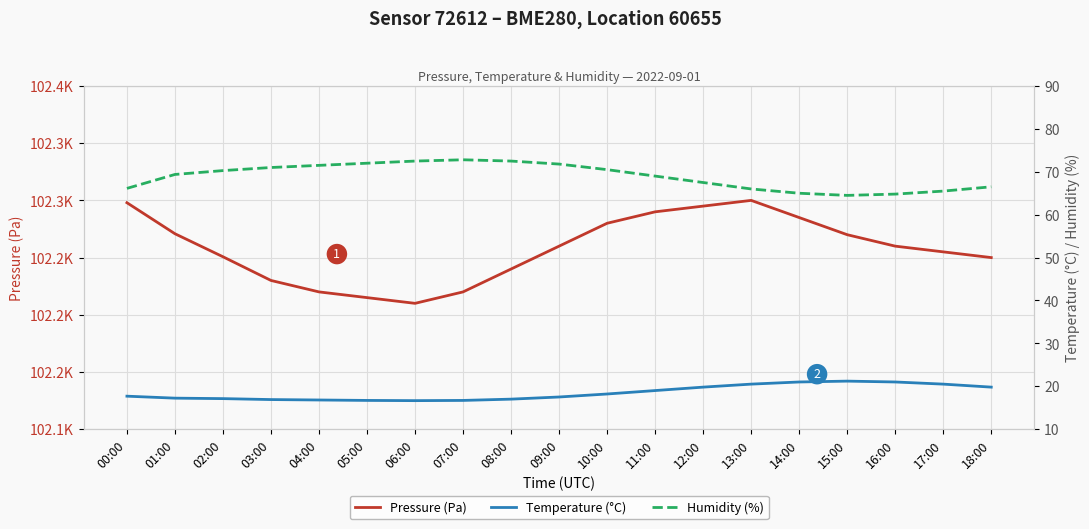

List the series in order of their peak value, lowest first.

Temperature (°C), Humidity (%), Pressure (Pa)